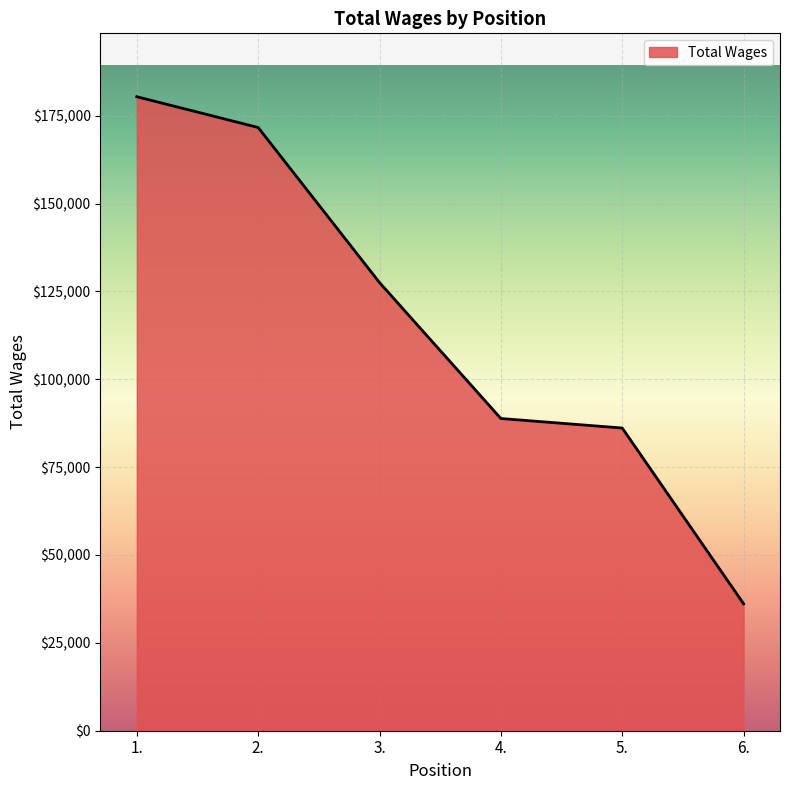

The chart shows a value of 51895 at 3.. True or false?

False